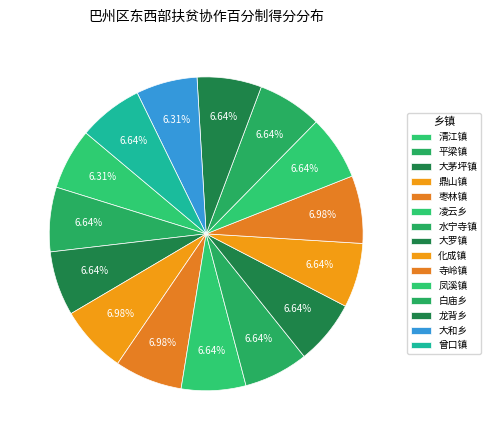

True or false: 凤溪镇 accounts for 1% of the total.

False